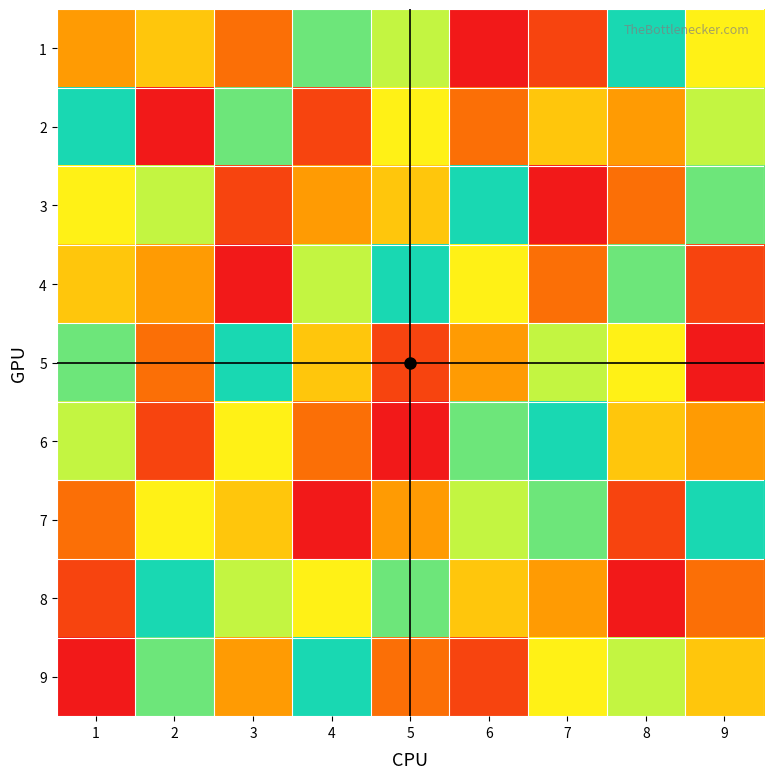

At which category is the sum across all series the highest?

1